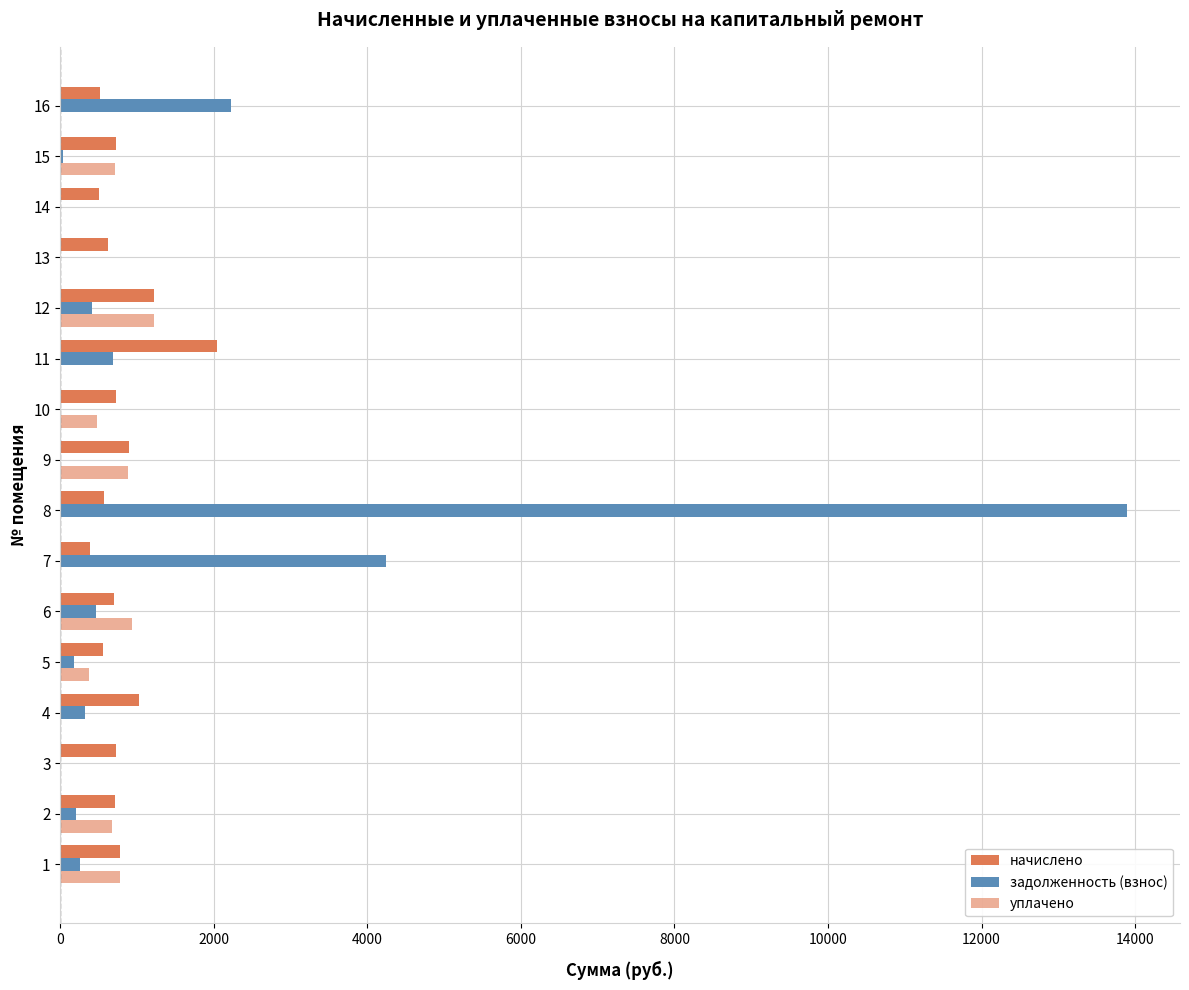

Reading right to left, what are all the values shown in this chart?

начислено: 518.7	719.5	507.0	622.0	1222.7	2041.7	719.5	897.0	575.2	388.1	704.0	555.8	1029.6	725.4	707.9	780.0
задолженность (взнос): 2225.6	34.9	0.0	0.0	407.6	680.5	0.0	0.0	13891.1	4238.2	469.3	185.2	321.9	0.0	200.7	260.0
уплачено: 0.0	710.2	0.0	0.0	1222.7	0.0	479.7	881.5	0.0	0.0	938.6	370.5	0.0	0.0	672.6	780.1